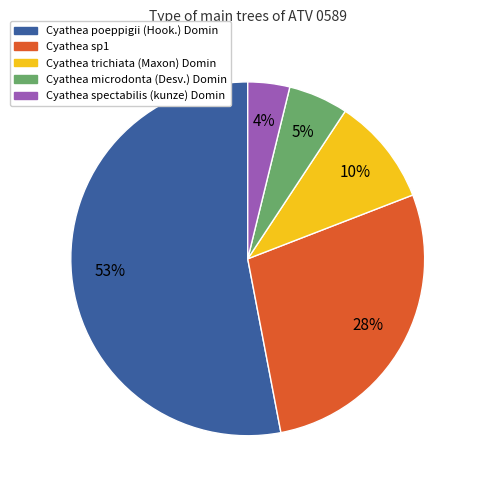

Is the sum of Cyathea sp1 and Cyathea microdonta (Desv.) Domin greater than half?

No